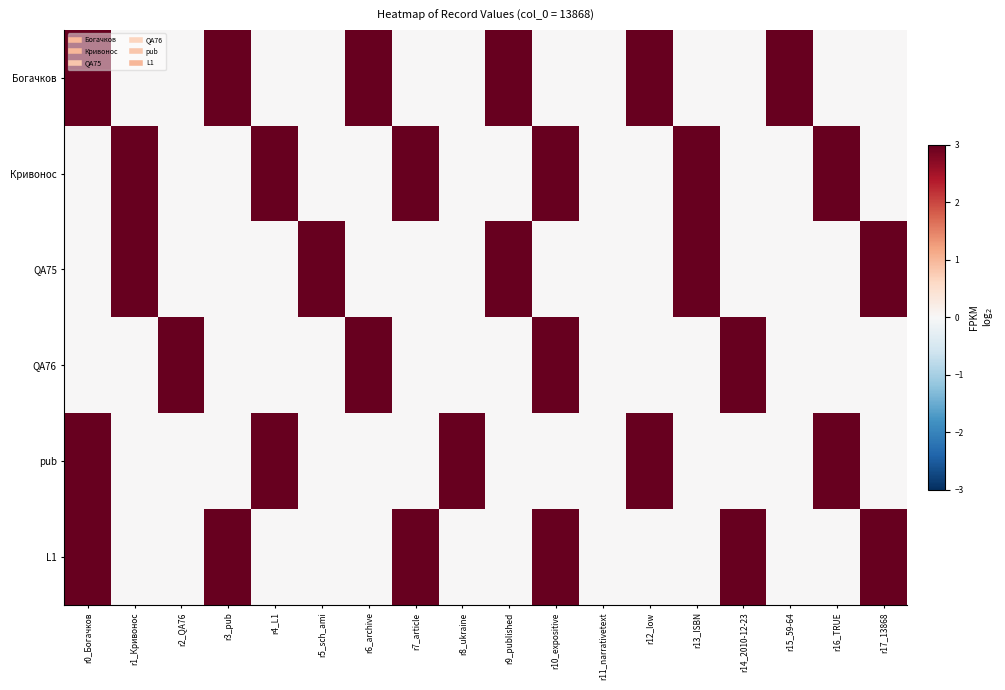

Reading left to right, transcribe all the data shown in this chart.

Богачков: r0_Богачков=3	r1_Кривонос=0	r2_QA76=0	r3_pub=3	r4_L1=0	r5_sch_ami=0	r6_archive=3	r7_article=0	r8_ukraine=0	r9_published=3	r10_expositive=0	r11_narrativetext=0	r12_low=3	r13_ISBN=0	r14_2010-12-23=0	r15_59-64=3	r16_TRUE=0	r17_13868=0
Кривонос: r0_Богачков=0	r1_Кривонос=3	r2_QA76=0	r3_pub=0	r4_L1=3	r5_sch_ami=0	r6_archive=0	r7_article=3	r8_ukraine=0	r9_published=0	r10_expositive=3	r11_narrativetext=0	r12_low=0	r13_ISBN=3	r14_2010-12-23=0	r15_59-64=0	r16_TRUE=3	r17_13868=0
QA75: r0_Богачков=0	r1_Кривонос=3	r2_QA76=0	r3_pub=0	r4_L1=0	r5_sch_ami=3	r6_archive=0	r7_article=0	r8_ukraine=0	r9_published=3	r10_expositive=0	r11_narrativetext=0	r12_low=0	r13_ISBN=3	r14_2010-12-23=0	r15_59-64=0	r16_TRUE=0	r17_13868=3
QA76: r0_Богачков=0	r1_Кривонос=0	r2_QA76=3	r3_pub=0	r4_L1=0	r5_sch_ami=0	r6_archive=3	r7_article=0	r8_ukraine=0	r9_published=0	r10_expositive=3	r11_narrativetext=0	r12_low=0	r13_ISBN=0	r14_2010-12-23=3	r15_59-64=0	r16_TRUE=0	r17_13868=0
pub: r0_Богачков=3	r1_Кривонос=0	r2_QA76=0	r3_pub=0	r4_L1=3	r5_sch_ami=0	r6_archive=0	r7_article=0	r8_ukraine=3	r9_published=0	r10_expositive=0	r11_narrativetext=0	r12_low=3	r13_ISBN=0	r14_2010-12-23=0	r15_59-64=0	r16_TRUE=3	r17_13868=0
L1: r0_Богачков=3	r1_Кривонос=0	r2_QA76=0	r3_pub=3	r4_L1=0	r5_sch_ami=0	r6_archive=0	r7_article=3	r8_ukraine=0	r9_published=0	r10_expositive=3	r11_narrativetext=0	r12_low=0	r13_ISBN=0	r14_2010-12-23=3	r15_59-64=0	r16_TRUE=0	r17_13868=3